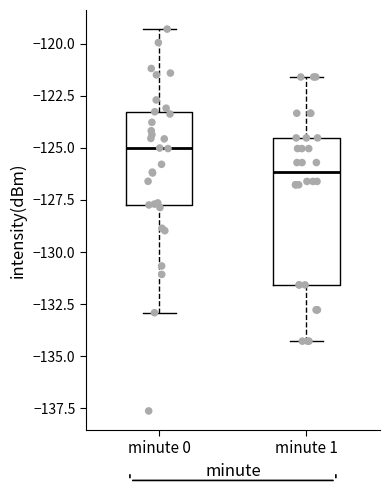

Reading left to right, read every box against the y-axis: the position of its median line, the range the box covers, and the ends of its whiskers. The values are not printed on the chart, so give them approximately, as read against the axis.

minute 0: median -125.0, box -127.5 to -123.5, whiskers -133.0 to -119.5
minute 1: median -126.0, box -131.5 to -124.5, whiskers -134.5 to -121.5